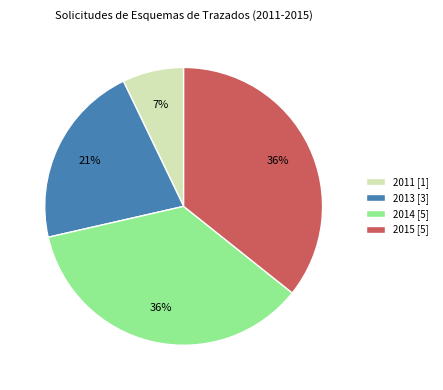

True or false: 2013 [3] accounts for 21% of the total.

True